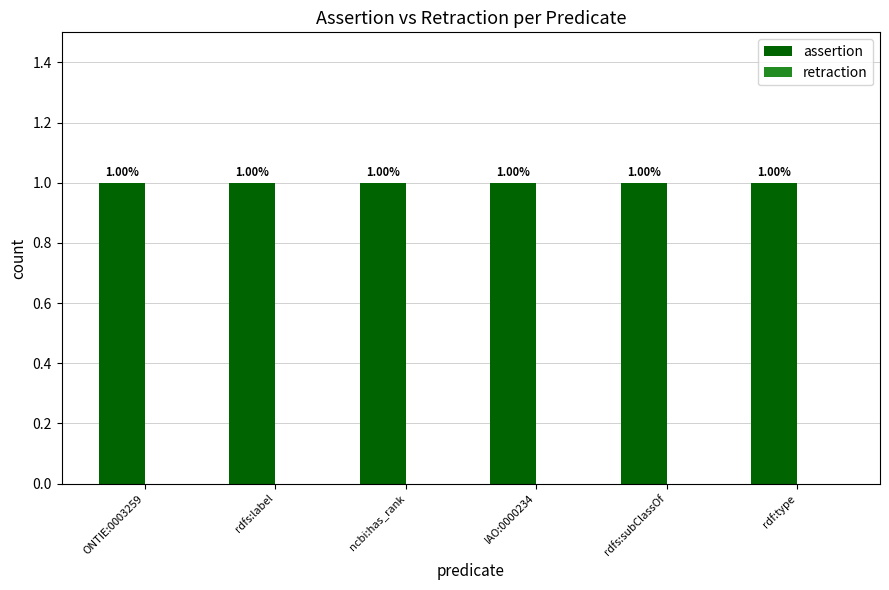

Reading right to left, extract all data points from this chart.

assertion: 1	1	1	1	1	1
retraction: 0	0	0	0	0	0